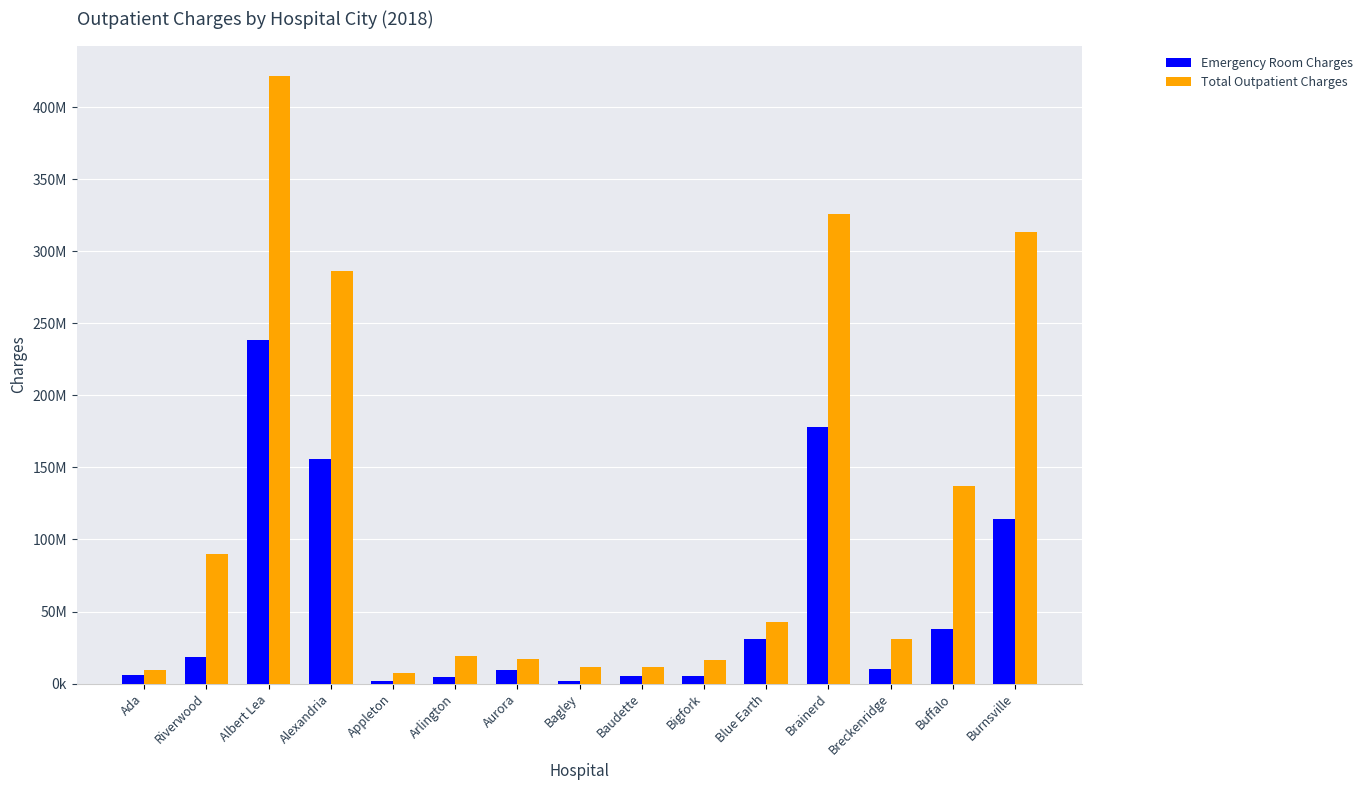

At Ada, list the series in order from largest to smallest.

Total Outpatient Charges, Emergency Room Charges